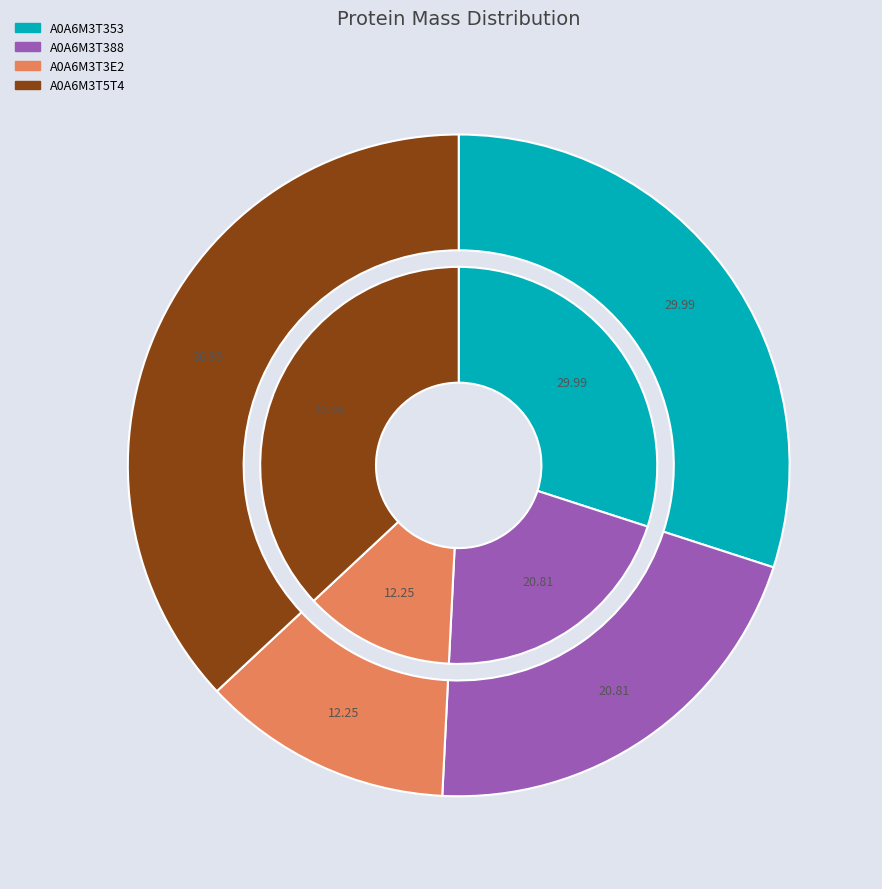

Combined, what portion of the pie is A0A6M3T5T4 and A0A6M3T353?

66.9%